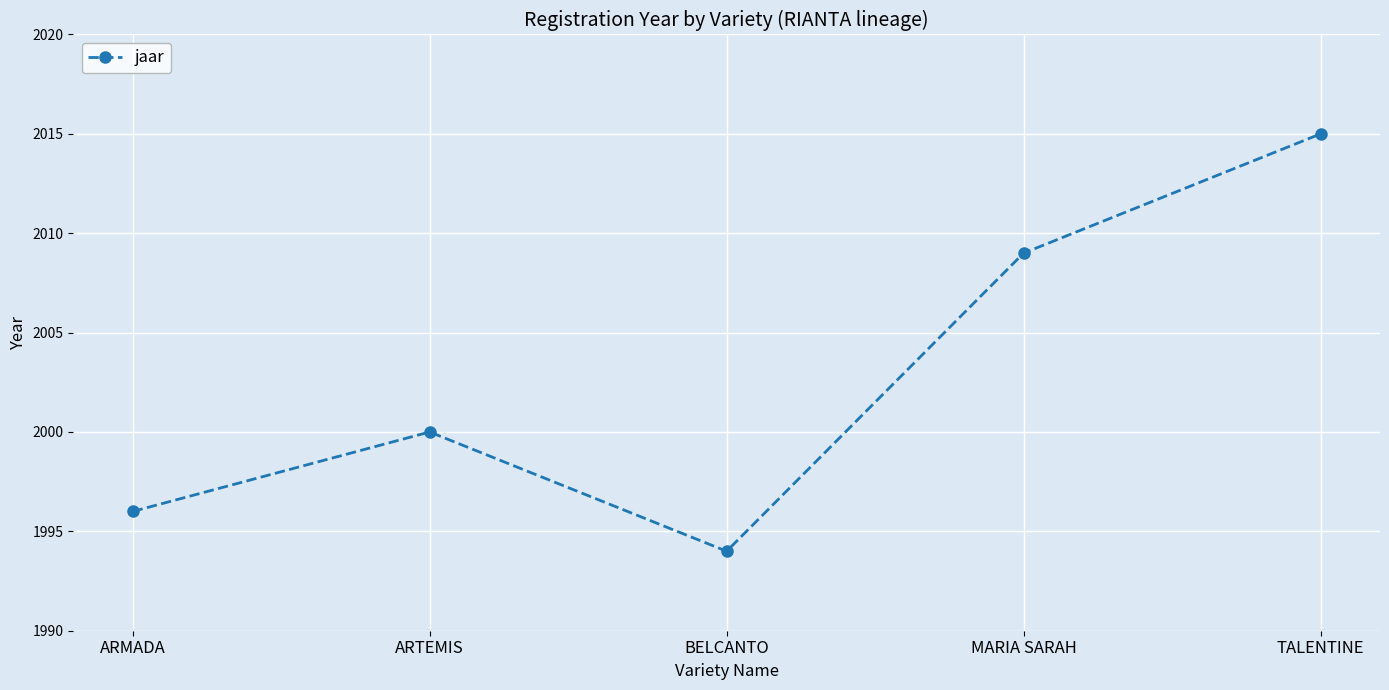

Rank the categories by value from highest to lowest.

TALENTINE, MARIA SARAH, ARTEMIS, ARMADA, BELCANTO